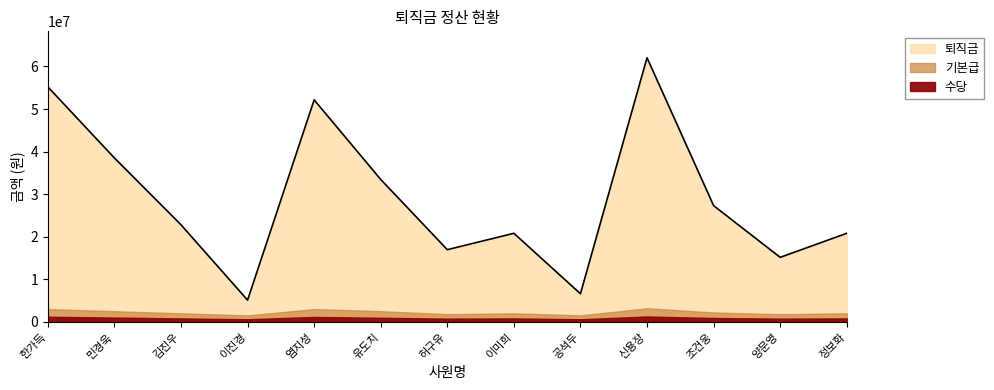

What is the average value of the 퇴직금 series?

28988462